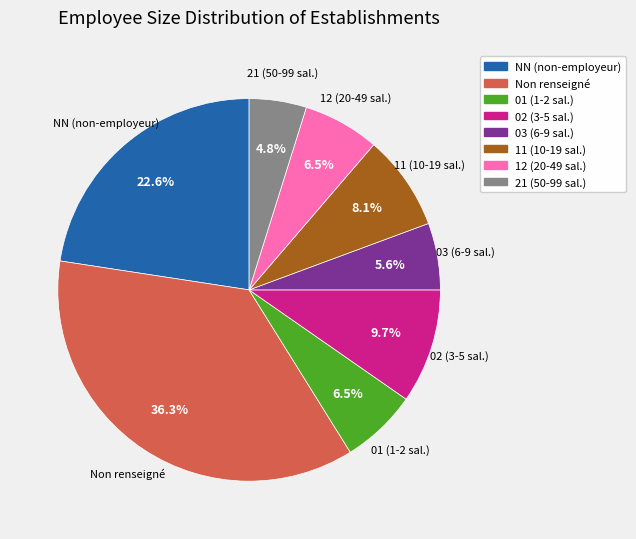

Does any single category account for the majority?

No